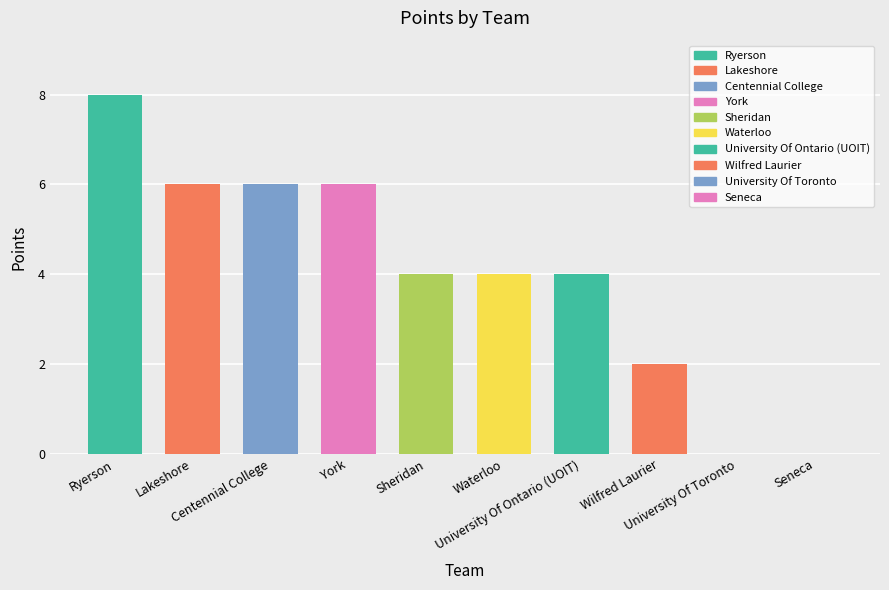

Count the values in the range 2 to 6.

7